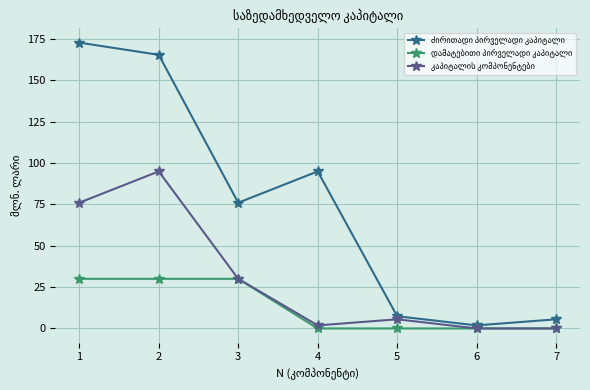

What is the difference between the highest and lowest values at 7?

5.5